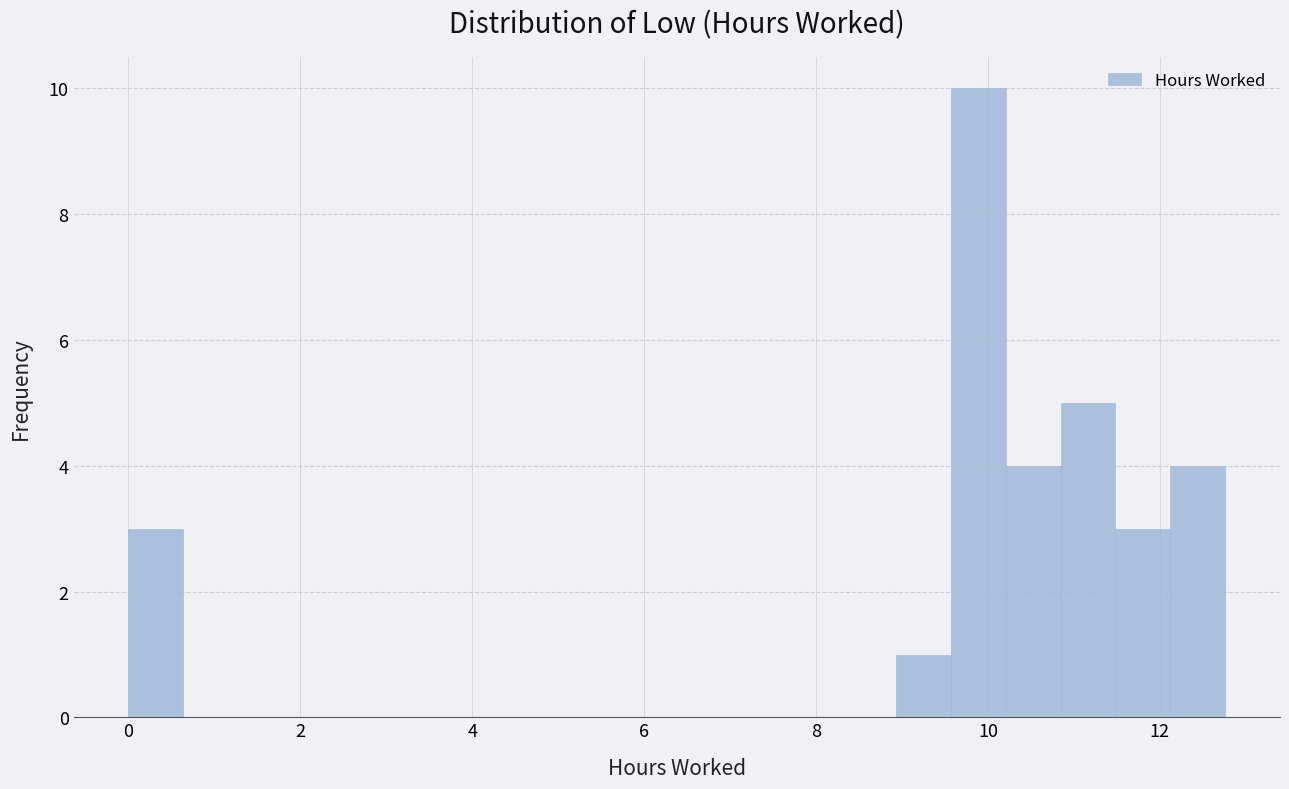

Read against the x-axis, roughly where is the centre of the tallest bar?

9.8